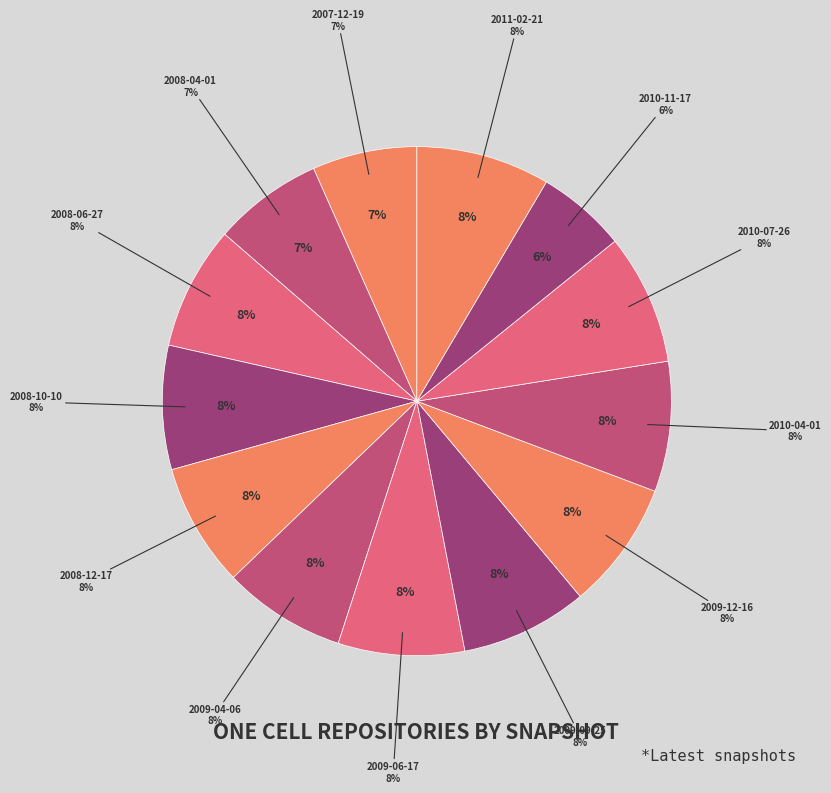

What percentage is the 2008-10-10 slice, to the nearest percent?

8%